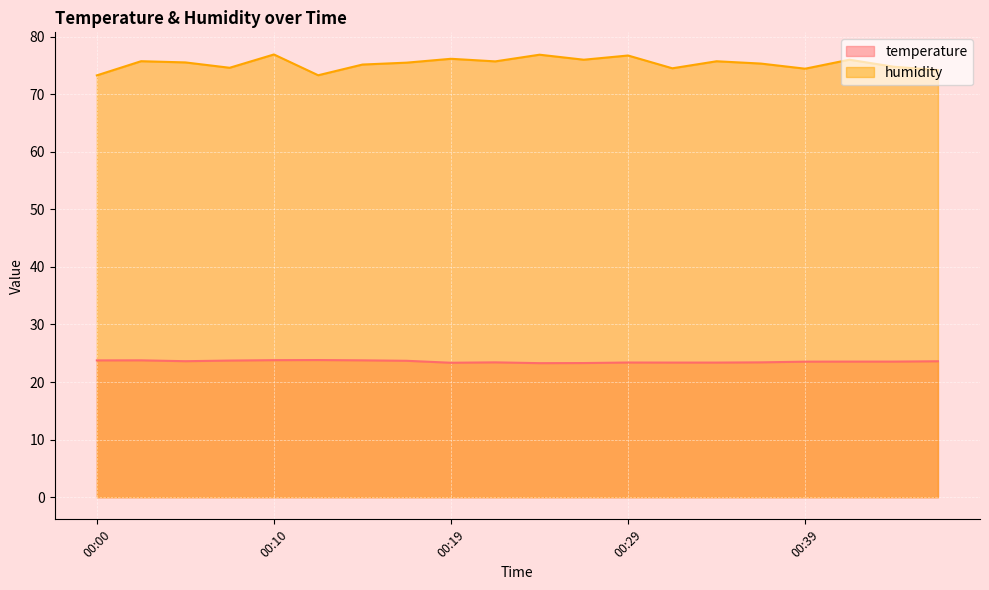

Which category has the lowest value in the temperature series?

00:24